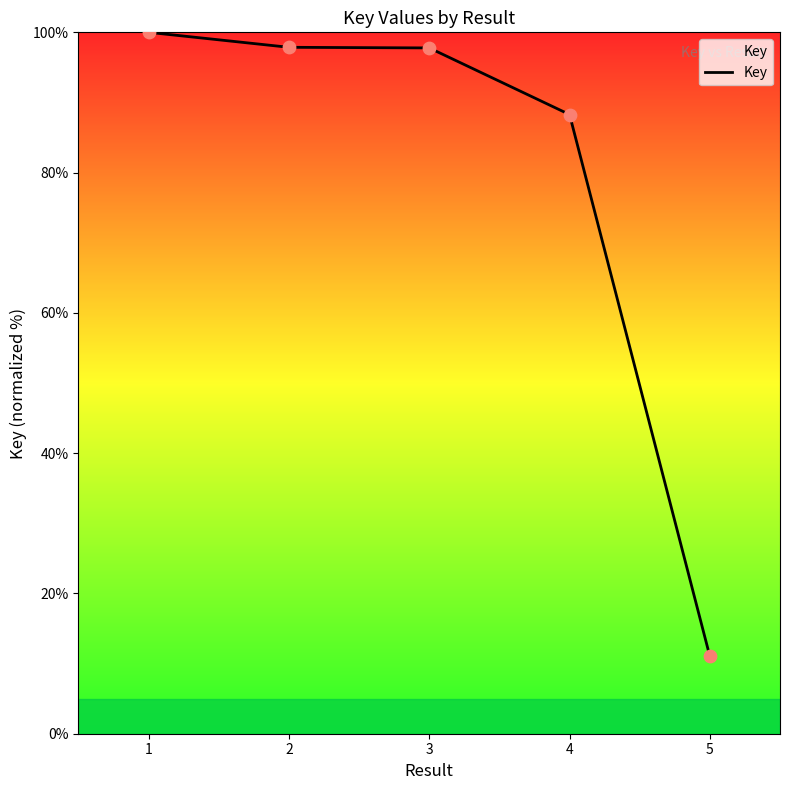

Approximately how many times larger is the value at 2 compared to 1?

1.0